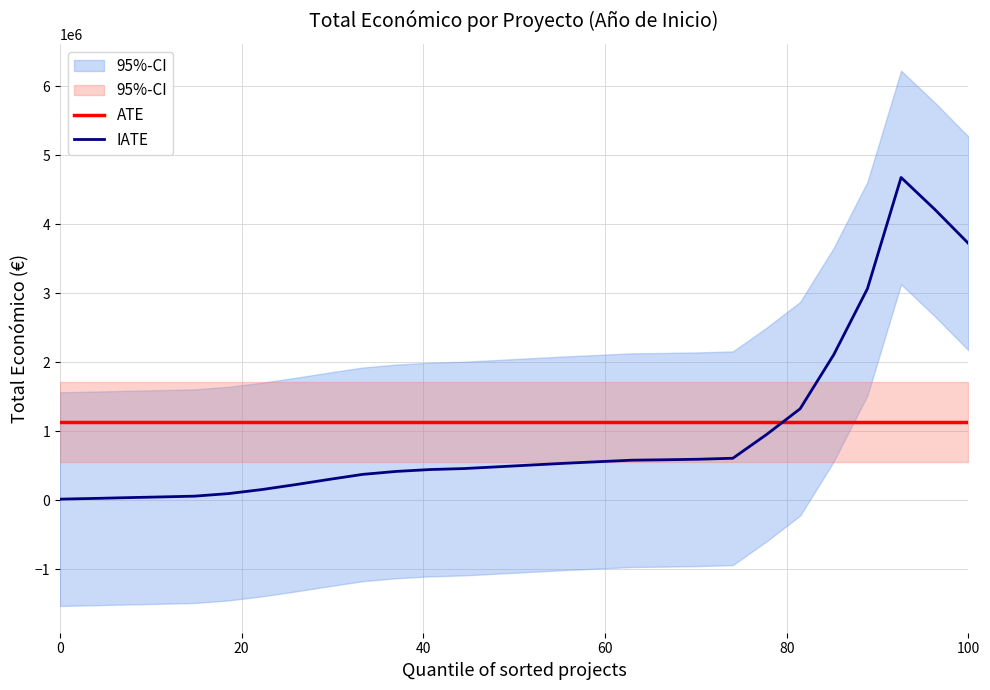

True or false: ATE and IATE intersect in this chart.

True